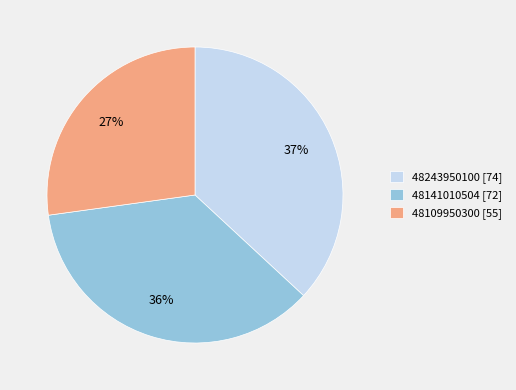

Count the number of slices in the pie.

3